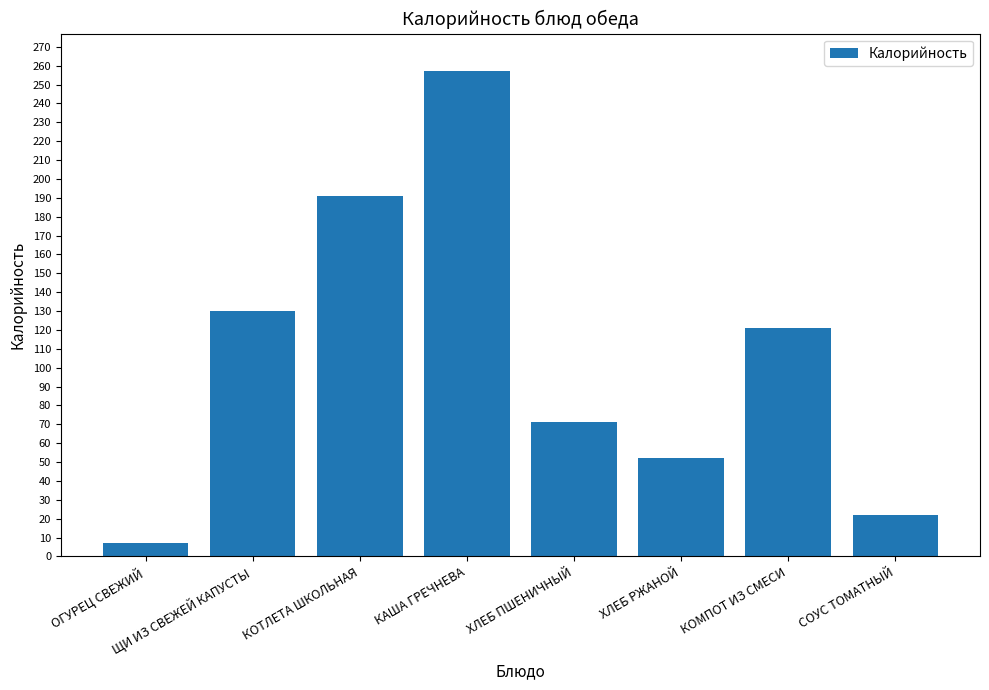

What is the label of the 2nd bar from the right?

КОМПОТ ИЗ СМЕСИ